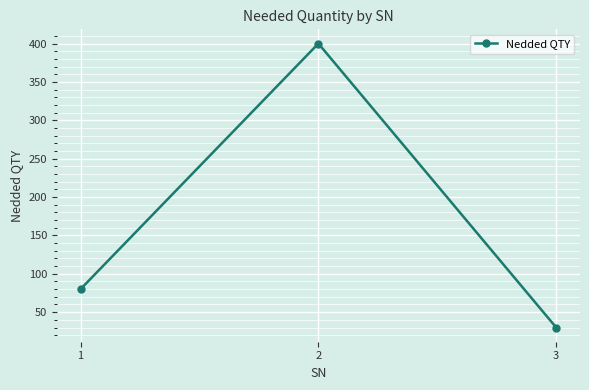

What is the value of the 1st point from the left?

80